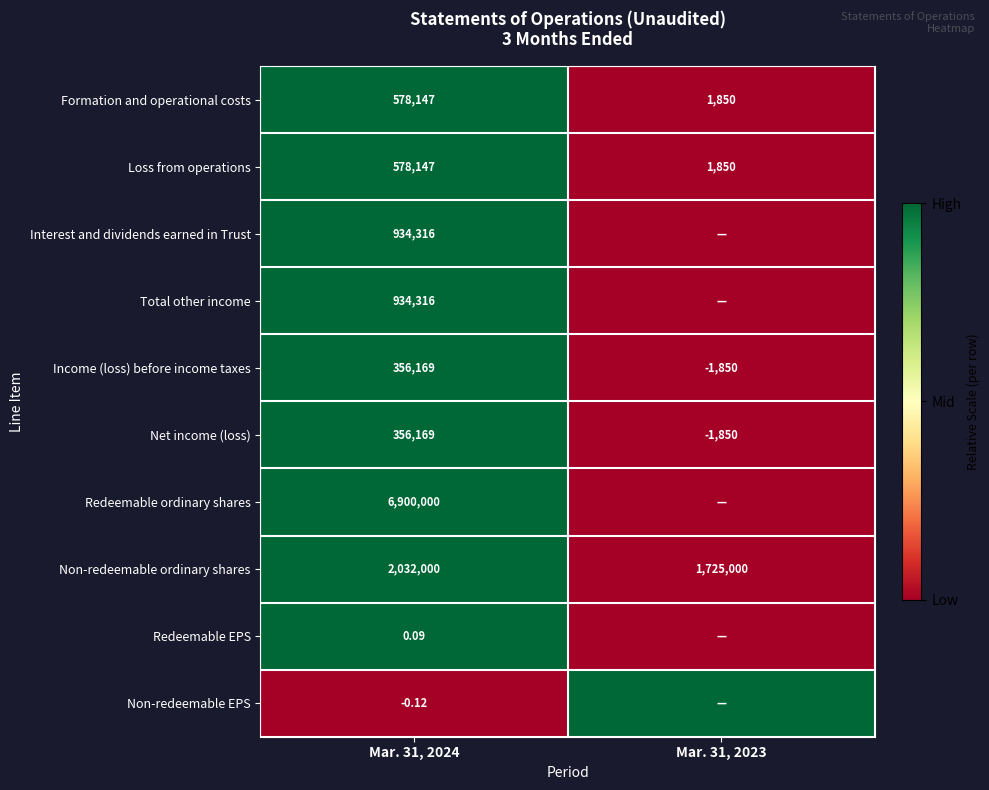

At which category is the sum across all series the highest?

Mar. 31, 2024